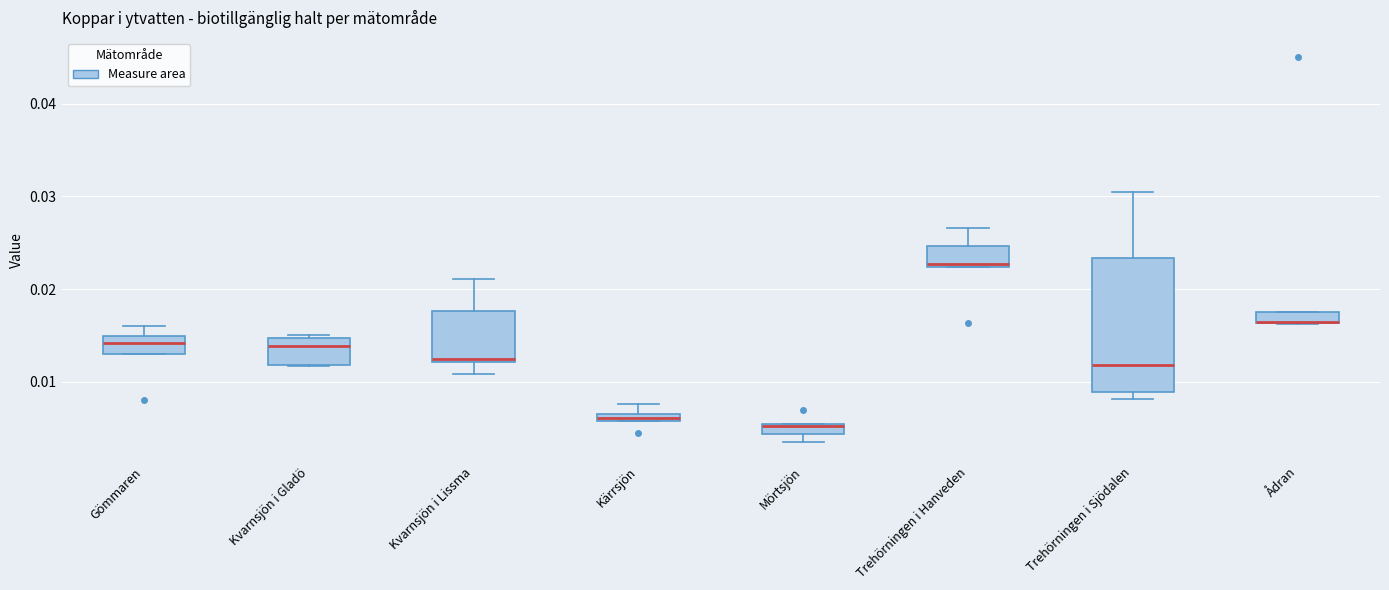

Comparing the boxes themselves (not the whiskers), which one is the tallest?

Trehörningen i Sjödalen